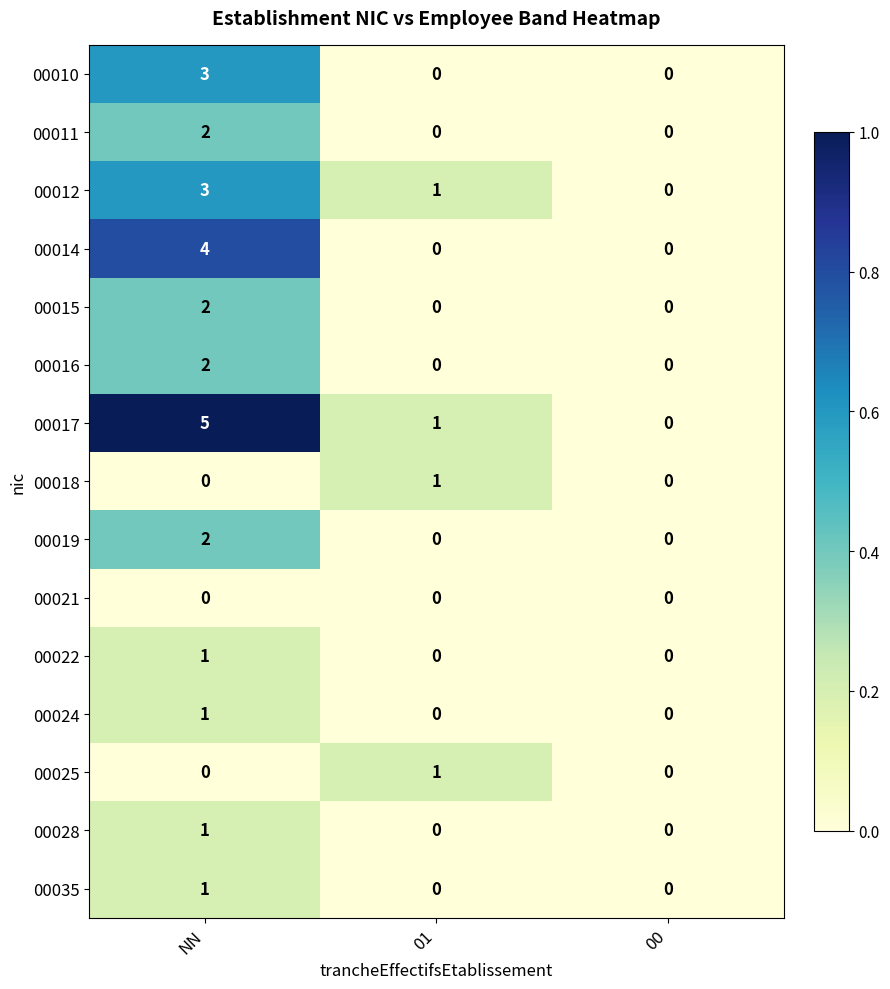

At which category is the sum across all series the highest?

NN